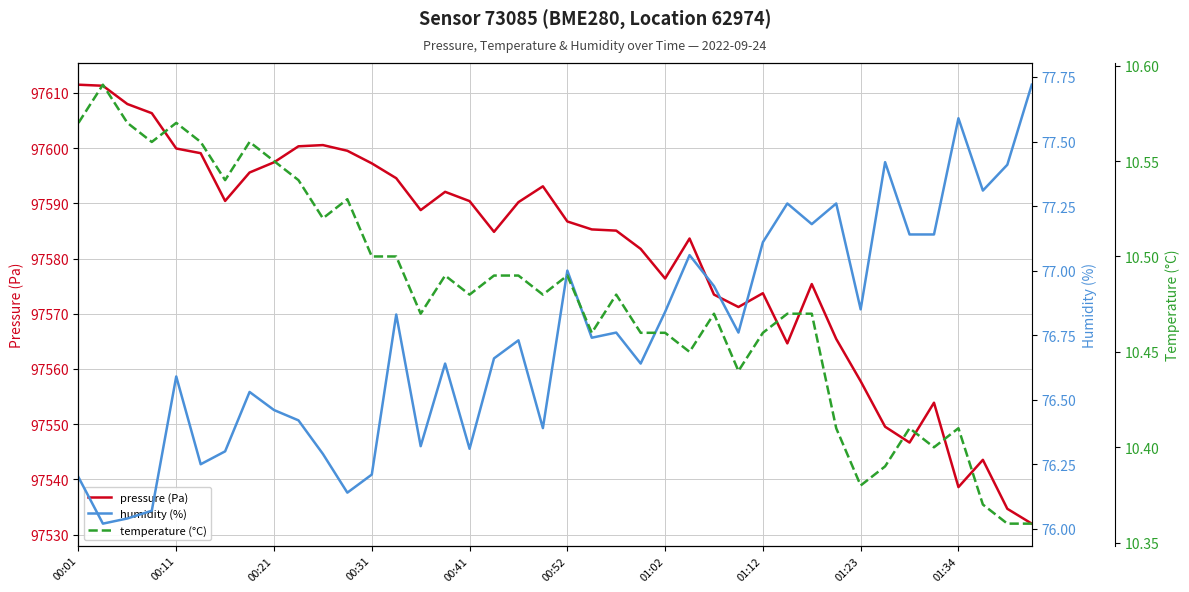

At how many categories does at least one series exceed 64861?

40